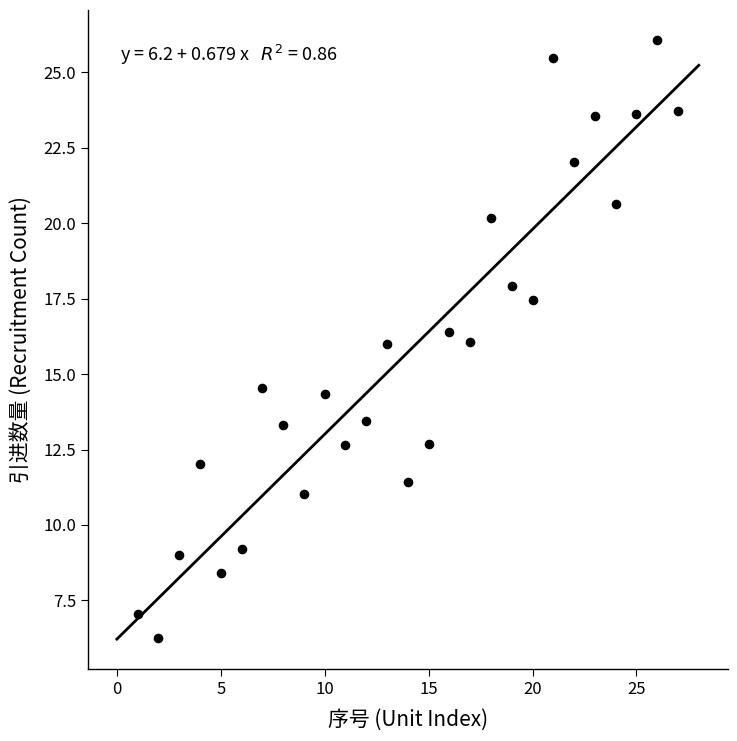

What is the range of X values (max minus min)?

26.0